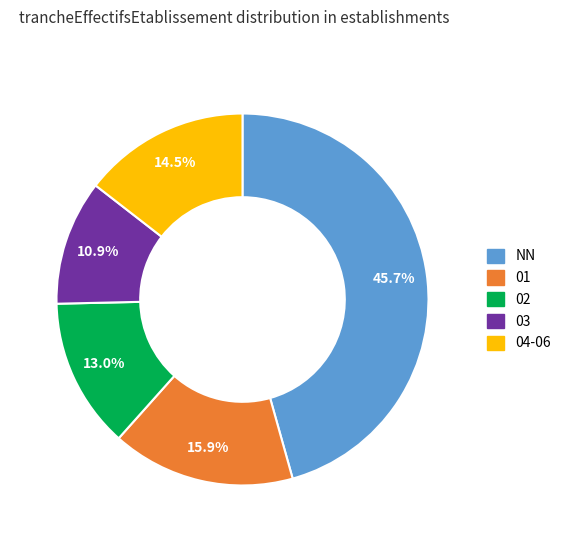

Does any single category account for the majority?

No